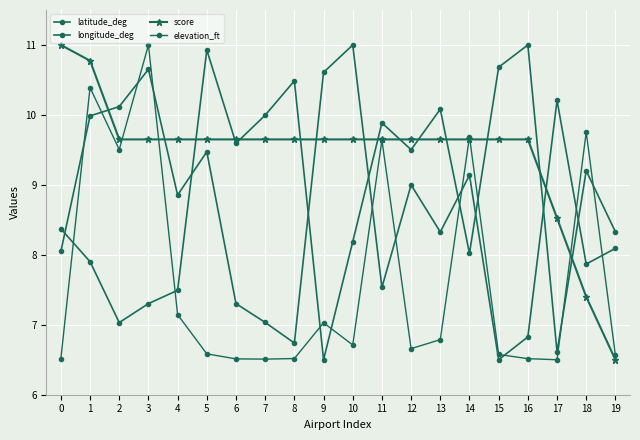

At 13, list the series in order from largest to smallest.

latitude_deg, score, longitude_deg, elevation_ft